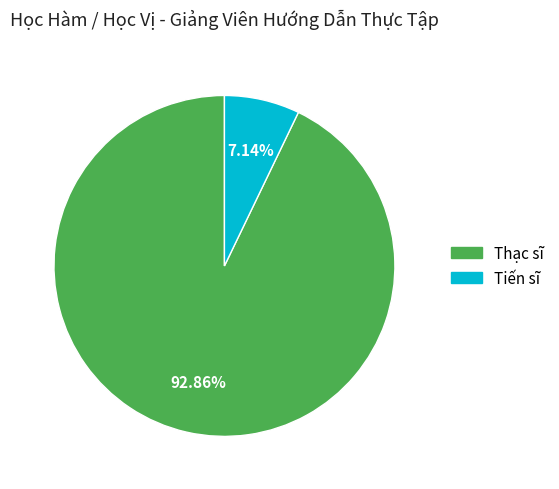

To the nearest percent, what is the average slice percentage?

50%